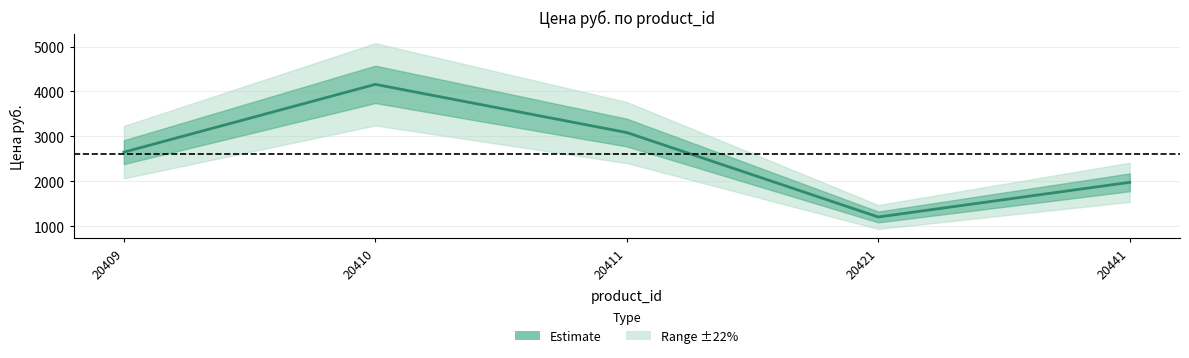

Approximately how many times larger is the value at 20409 compared to 20441?

1.3